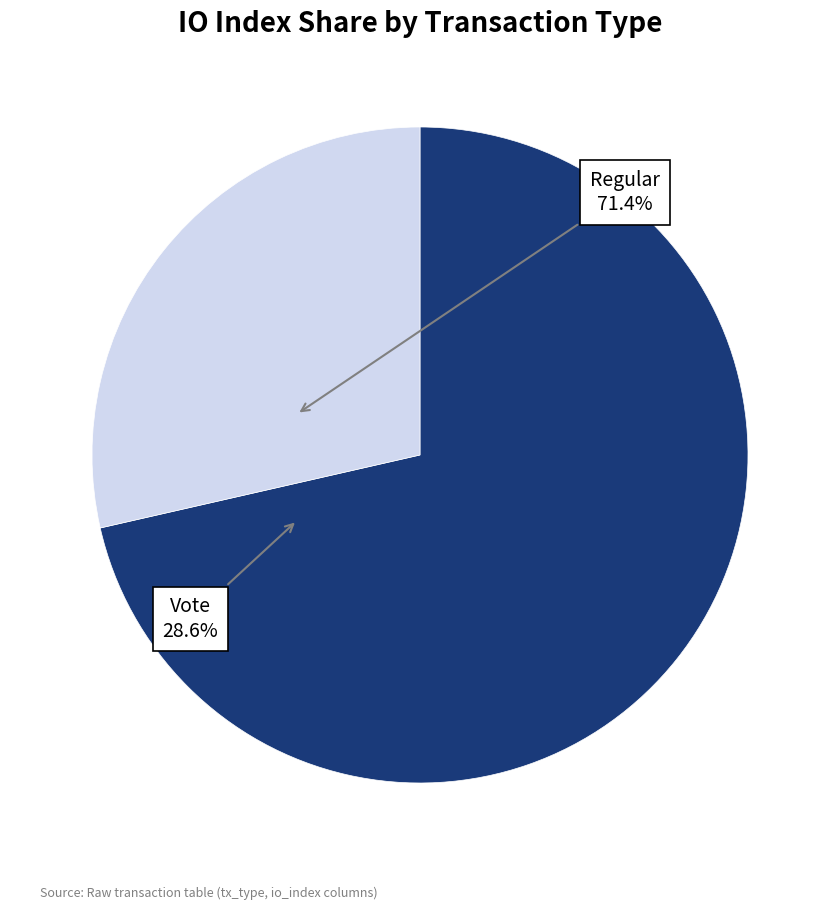

Is there any slice that represents more than half of the pie?

Yes